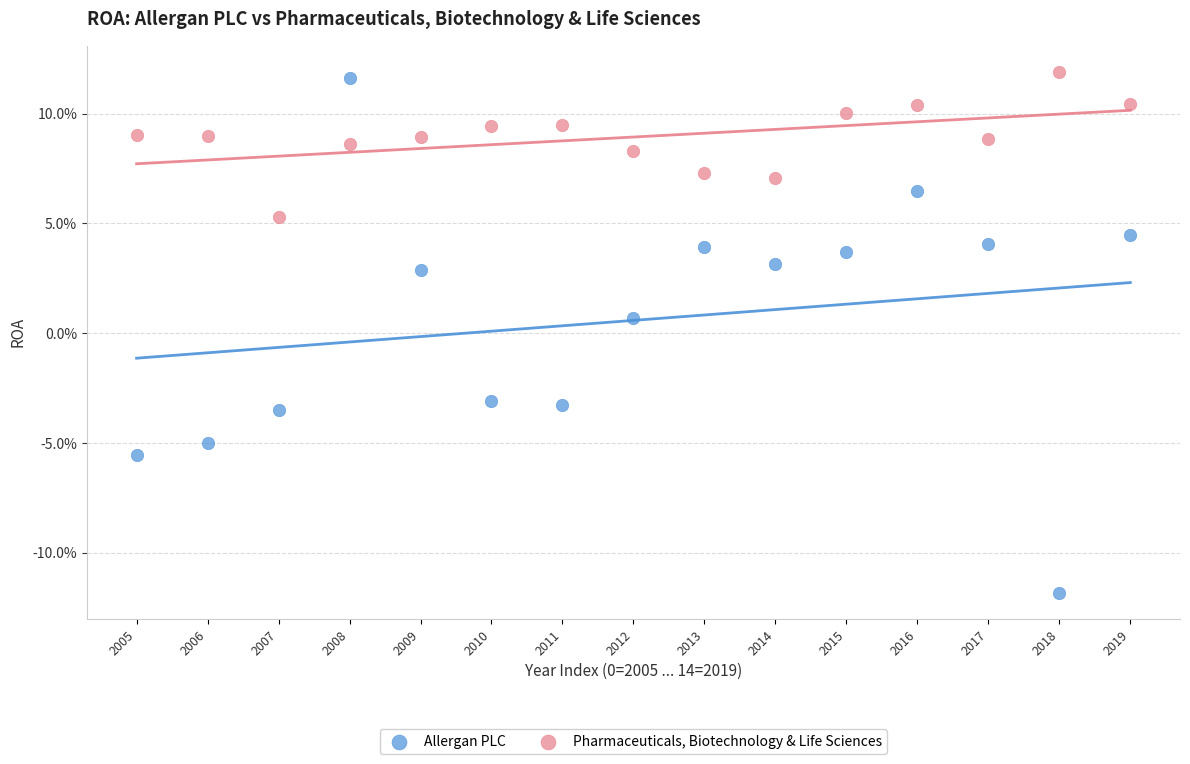

Which series has the widest spread of Y values?

Allergan PLC